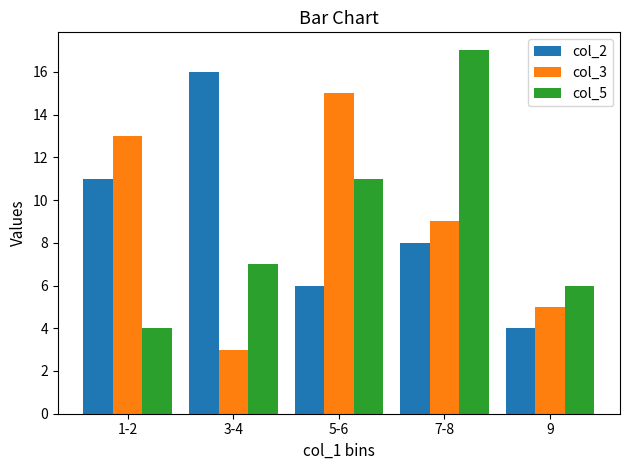

What is the maximum value for col_3?

15